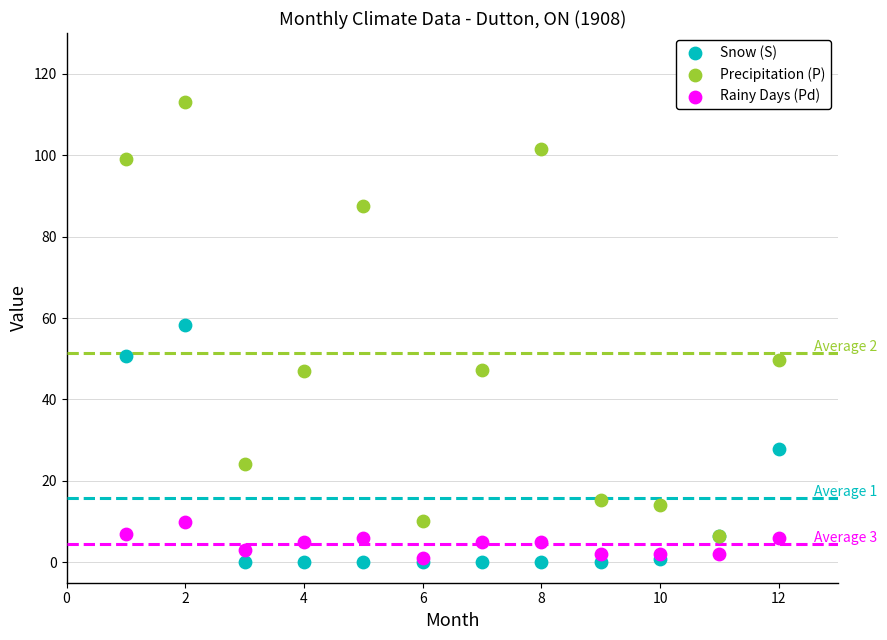

What are all the series names shown in the legend?

Snow (S), Precipitation (P), Rainy Days (Pd)